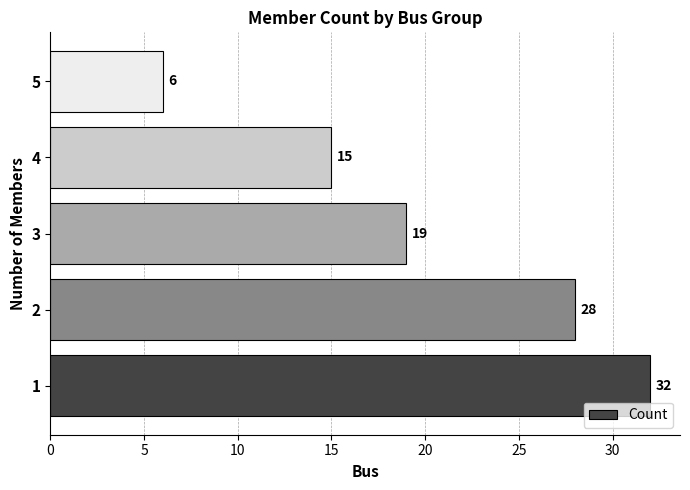

The value at 1 is 17. True or false?

False